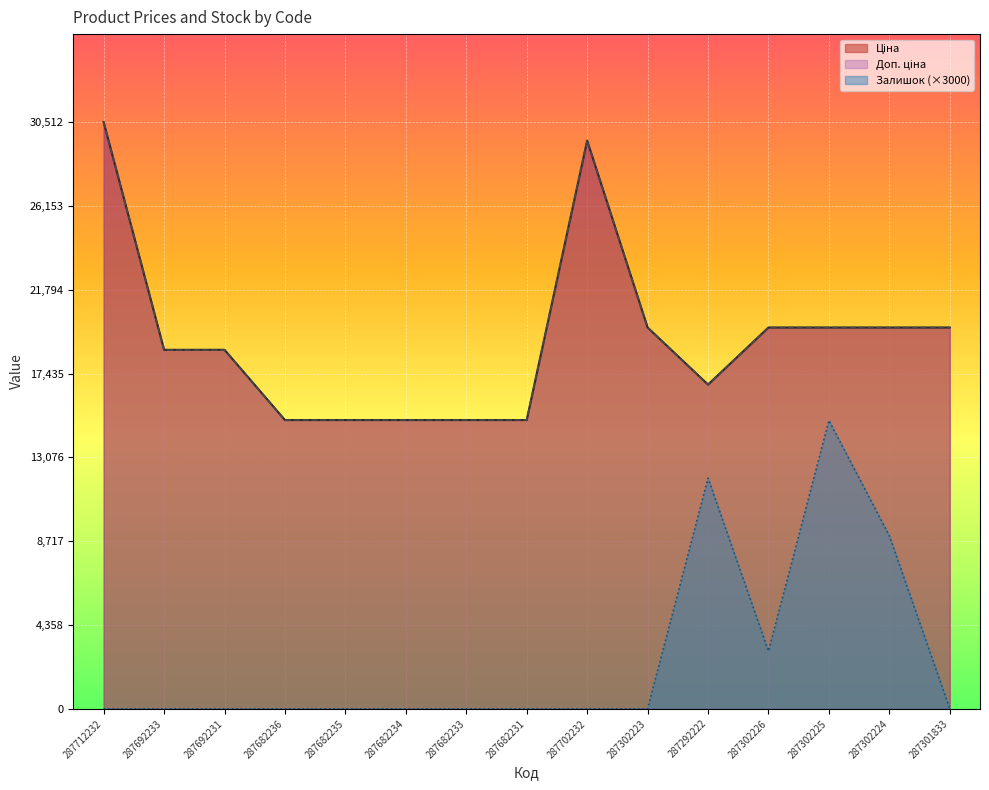

What position from the left is 287302223?

10